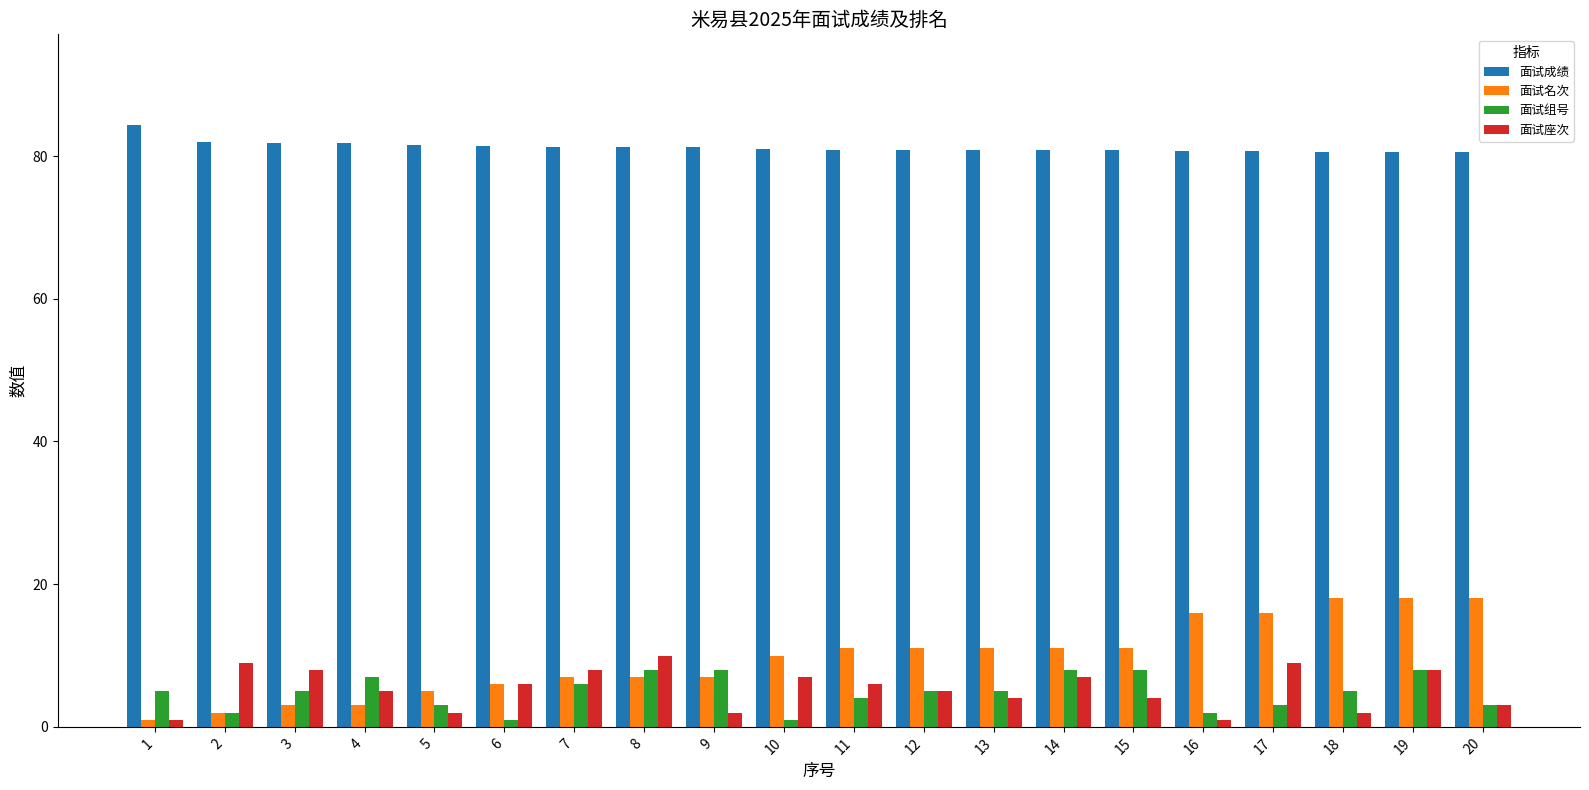

Which series has the largest total across all categories?

面试成绩